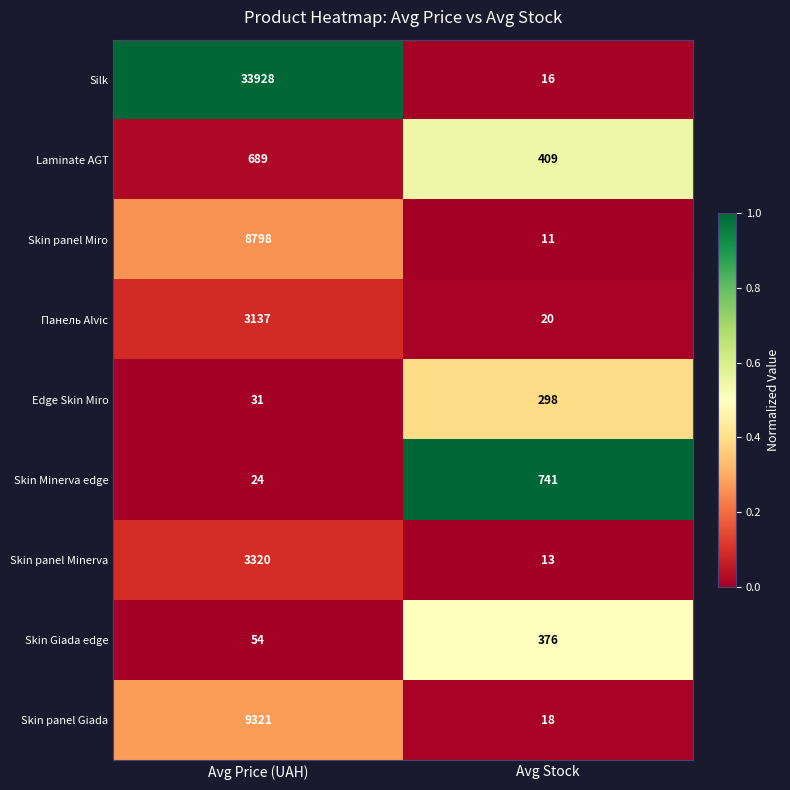

The value of Laminate AGT at Avg Price (UAH) is 689. True or false?

True